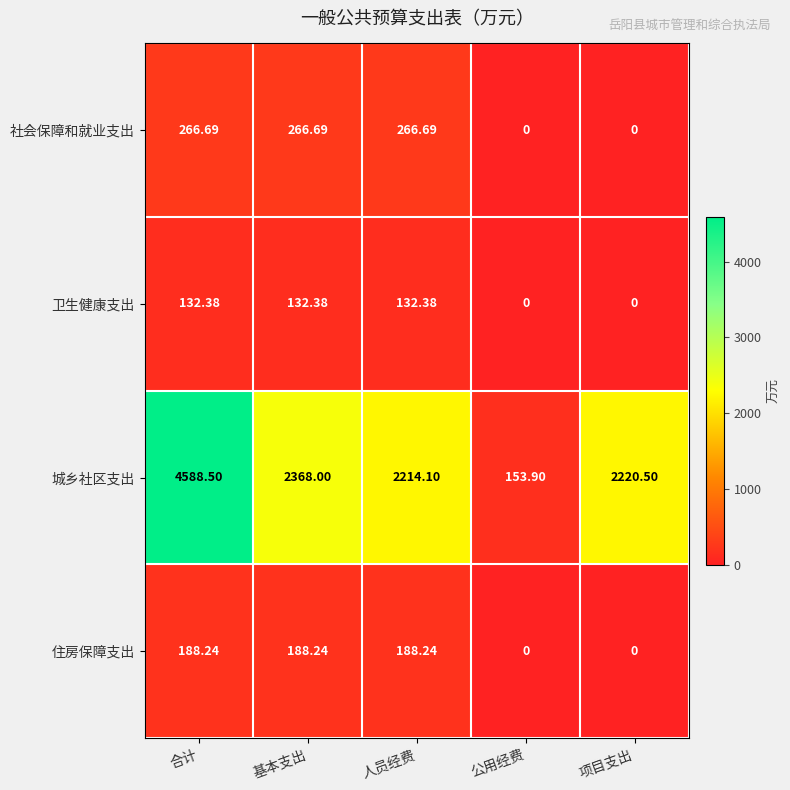

At which label does 城乡社区支出 reach its peak?

合计